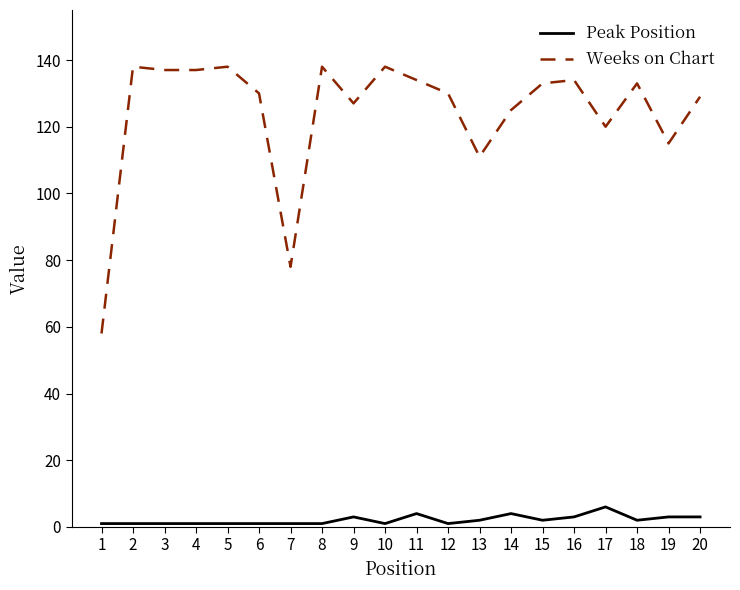

What is the difference between the maximum and minimum values in the Weeks on Chart series?

80